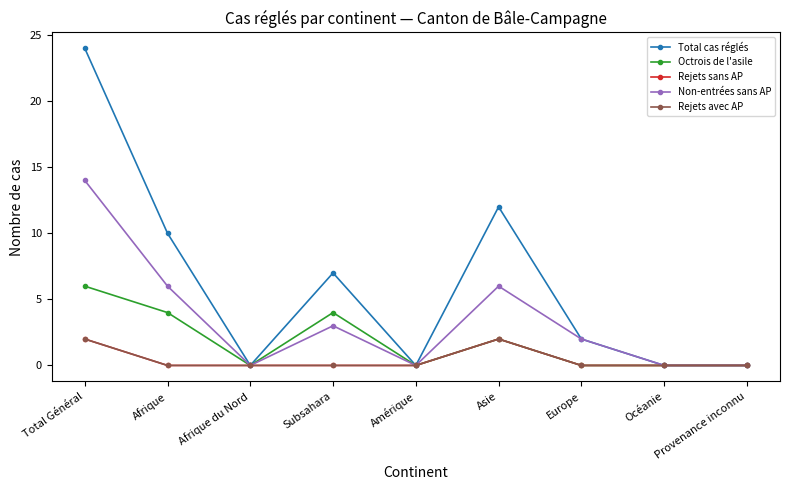

Does the chart have visible grid lines?

No